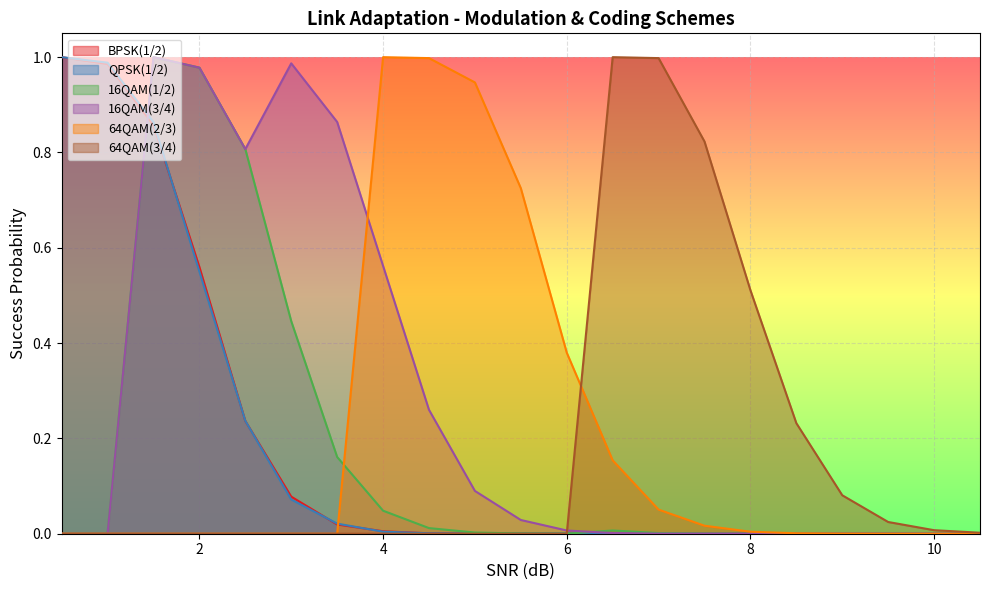

What is the sum of all 16QAM(1/2) values?

3.5